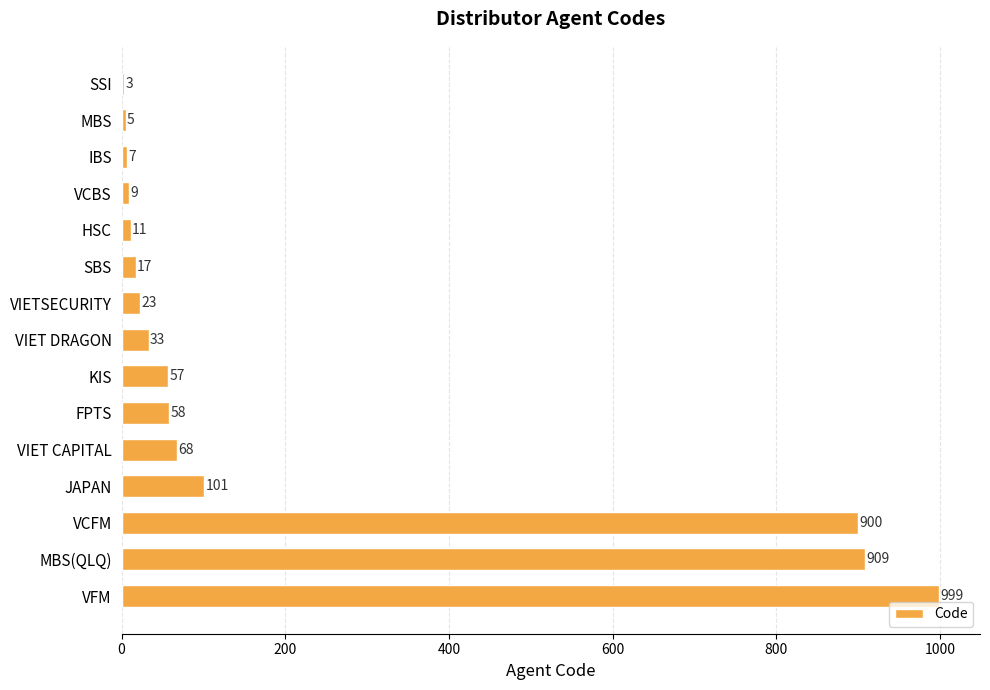

Reading top to bottom, transcribe all the data shown in this chart.

SSI=3	MBS=5	IBS=7	VCBS=9	HSC=11	SBS=17	VIETSECURITY=23	VIET DRAGON=33	KIS=57	FPTS=58	VIET CAPITAL=68	JAPAN=101	VCFM=900	MBS(QLQ)=909	VFM=999